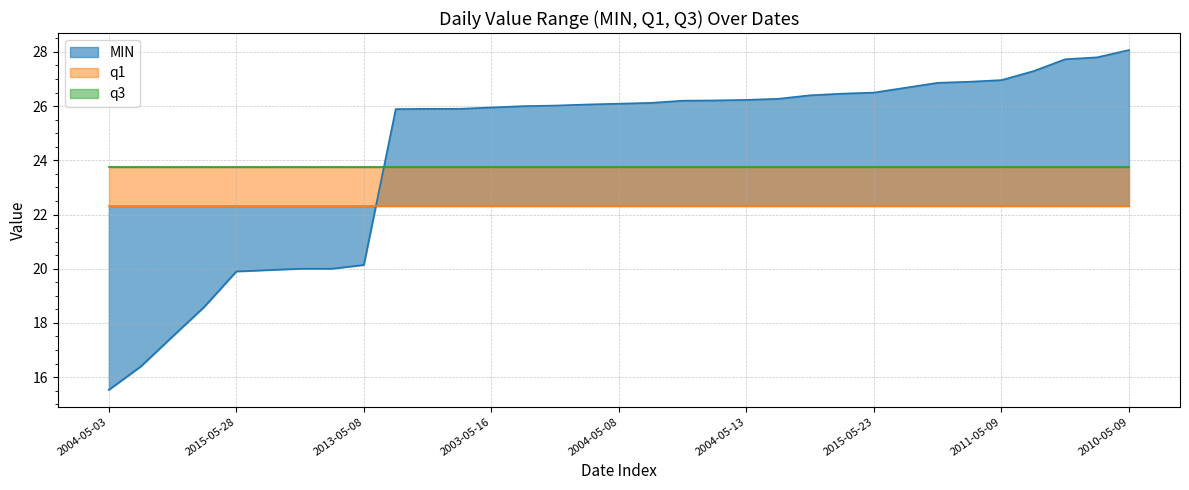

How many lines are shown in the chart?

3